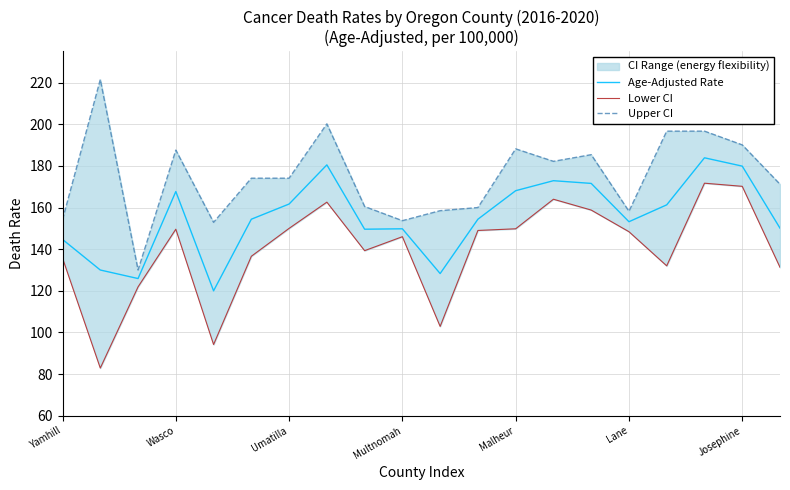

Which series has the largest total across all categories?

Upper CI